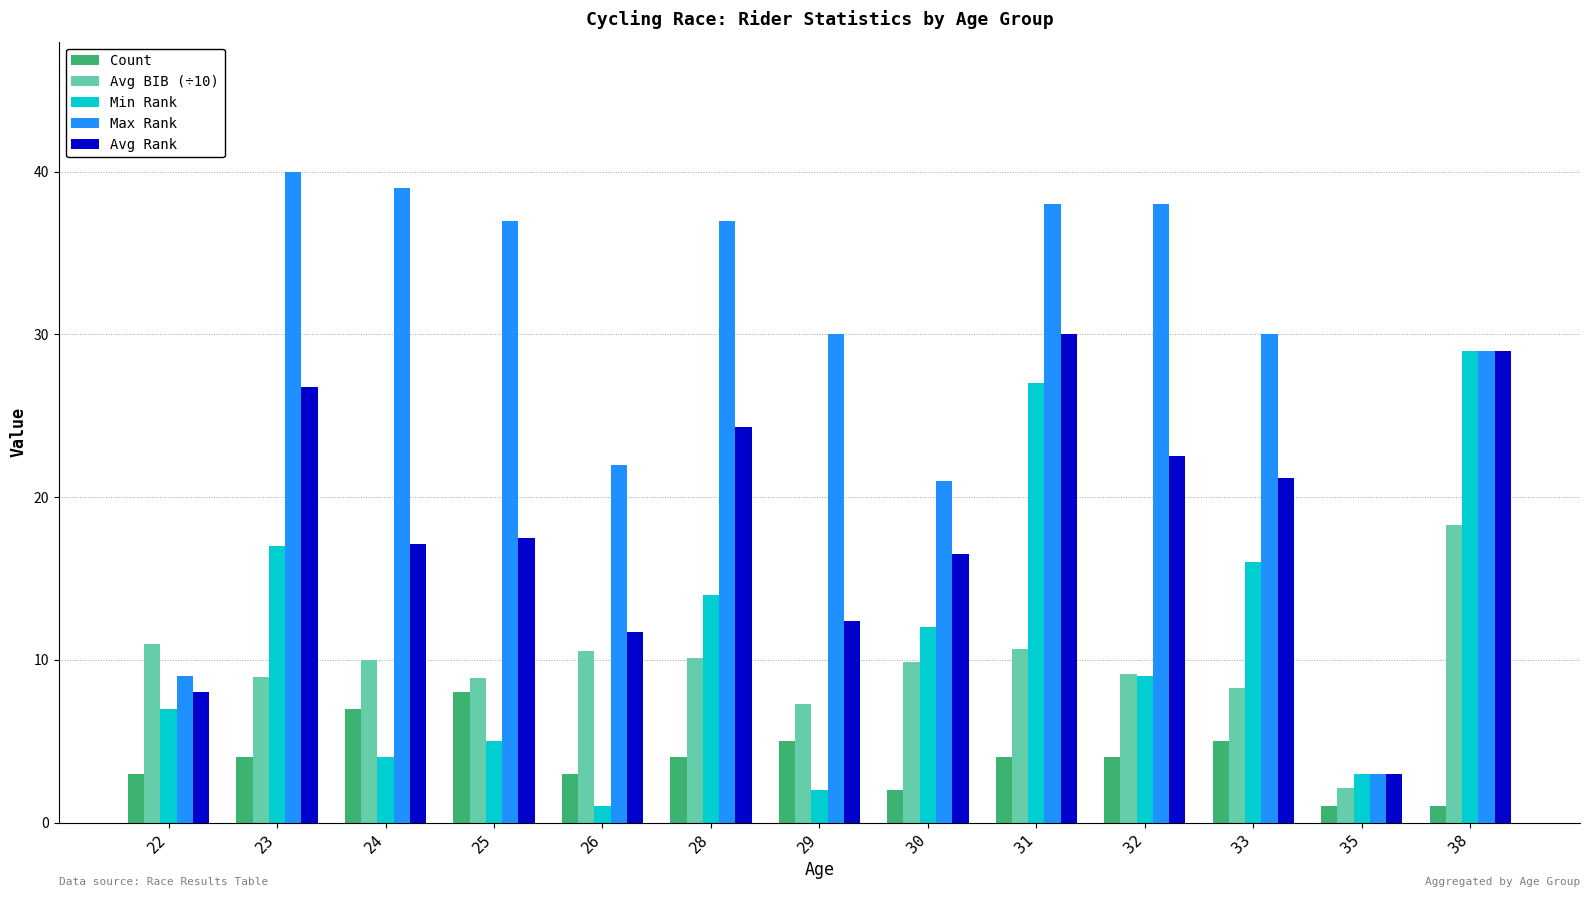

Is the value of Max Rank at 28 greater than the value of Count at 33?

Yes